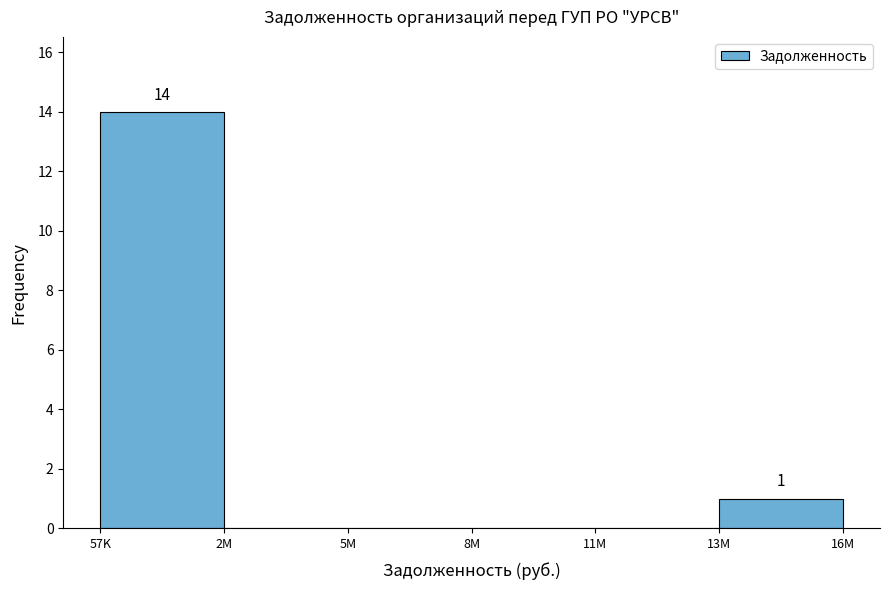

Reading left to right, transcribe all the data shown in this chart.

57K=14	2M=0	5M=0	8M=0	11M=0	13M=1